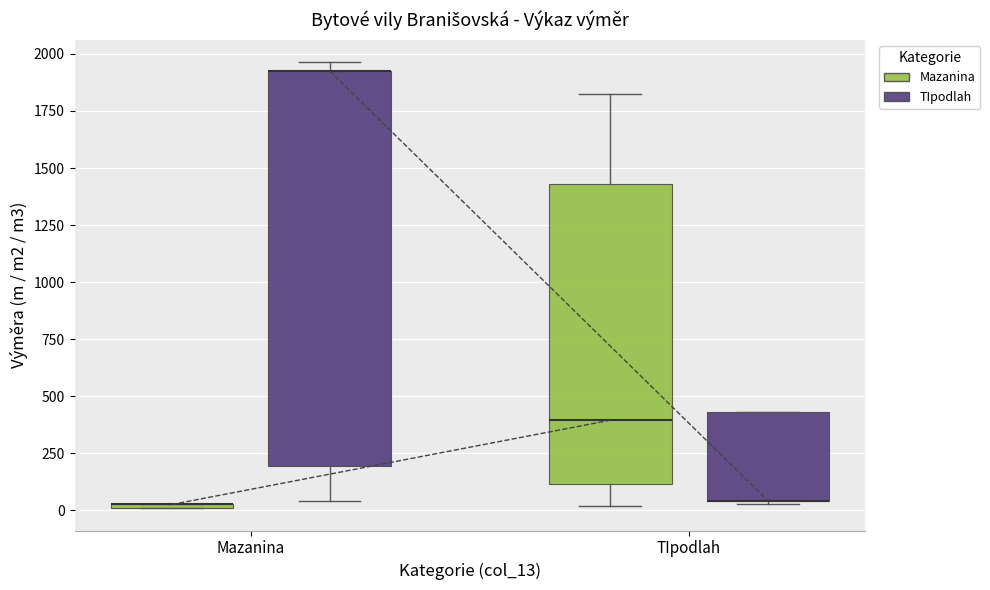

Where is the lower edge of the box for TIpodlah (TIpodlah) on the y-axis? The values are not printed on the chart, so give them approximately, as read against the axis.

50